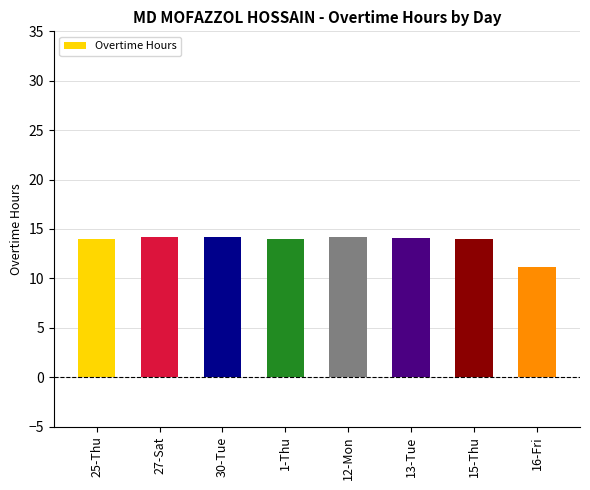

Approximately how many times larger is the value at 12-Mon compared to 25-Thu?

1.0